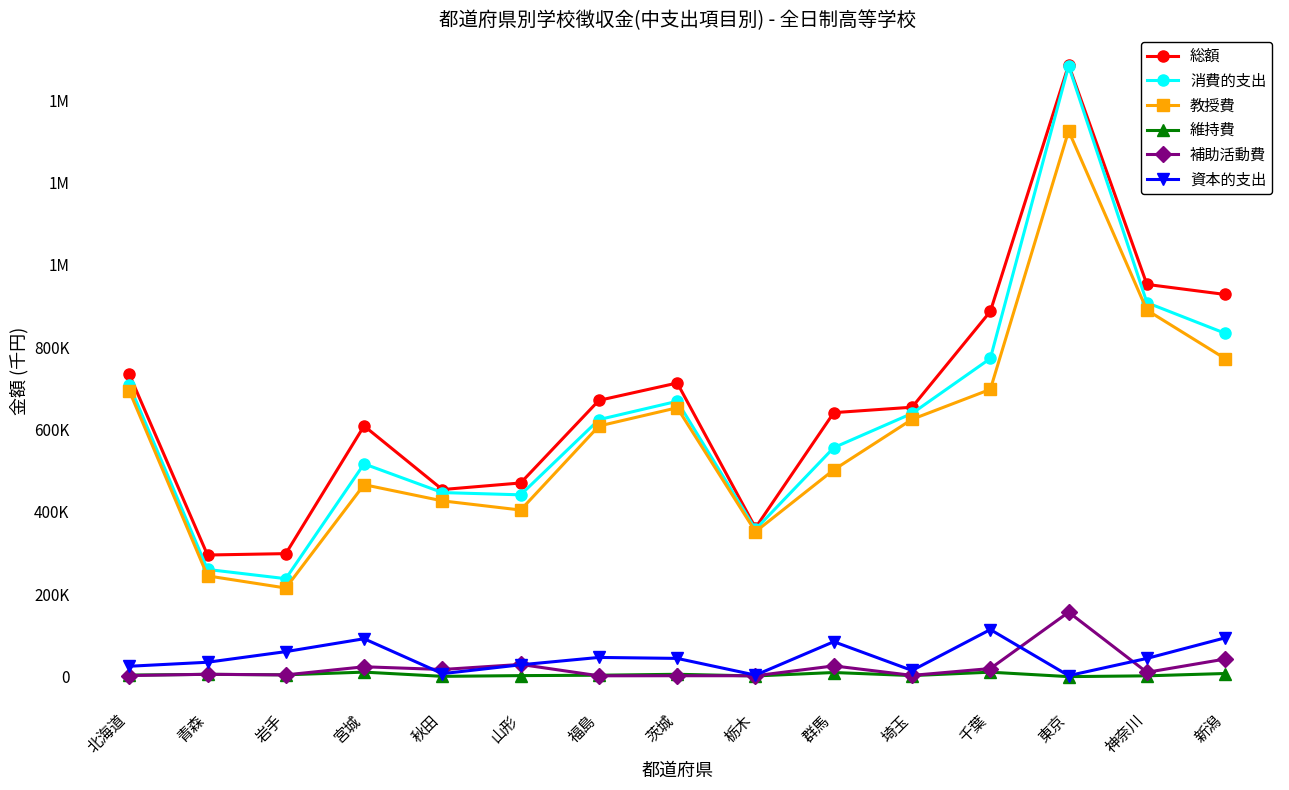

Reading left to right, transcribe all the data shown in this chart.

総額: 734478	295474	298836	608961	454462	470471	671051	713224	361547	641207	654432	887176	1485706	952651	928222
消費的支出: 709174	260423	237993	516814	447120	441634	624299	668837	357778	556249	639359	772791	1483197	908300	833862
教授費: 694331	244796	215336	466273	426979	404713	608764	653128	352146	502407	625017	697775	1325520	890175	772358
維持費: 3834	5655	4479	11070	819	2578	3520	5815	1750	10129	2641	10926	122	2051	7714
補助活動費: 2732	5858	4313	24047	17439	29739	2110	2287	2292	26174	3127	19747	156630	10578	42833
資本的支出: 25304	35051	60843	92147	7342	28837	46752	44387	3769	84958	15073	114385	2509	44351	94360